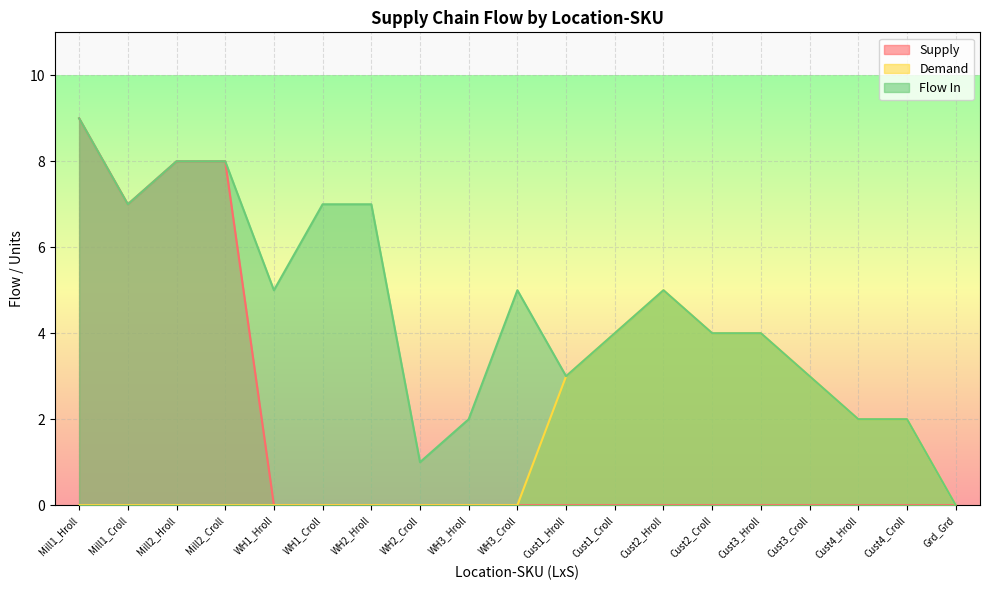

What value does the Supply series have at Mill2_Croll?

8